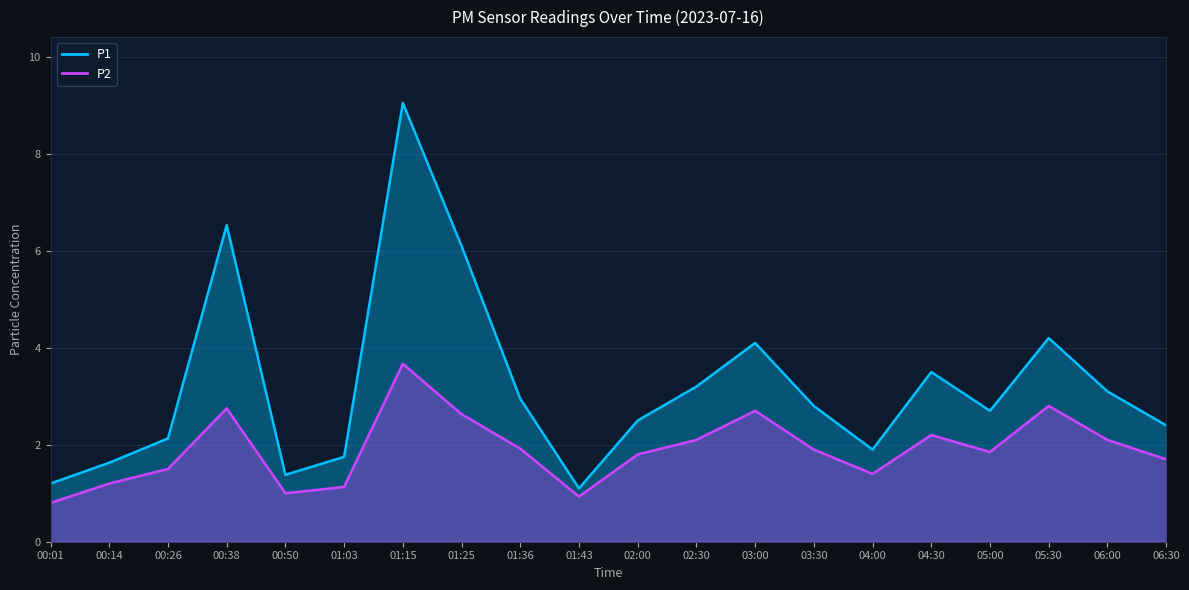

At which category does P2 reach its first local peak?

00:38